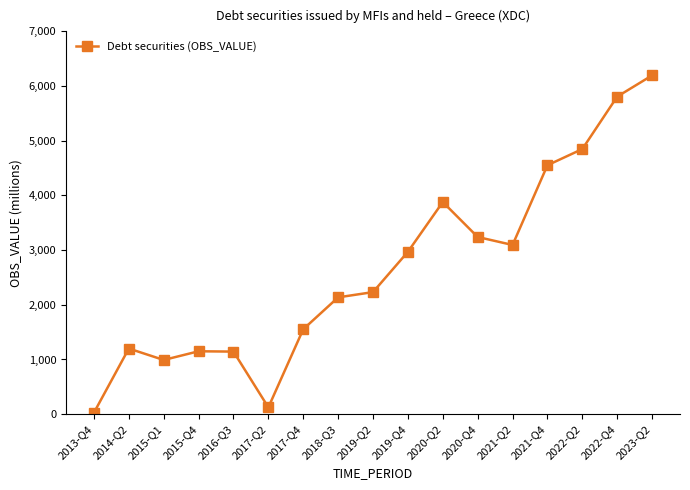

How many categories are shown in the chart?

17